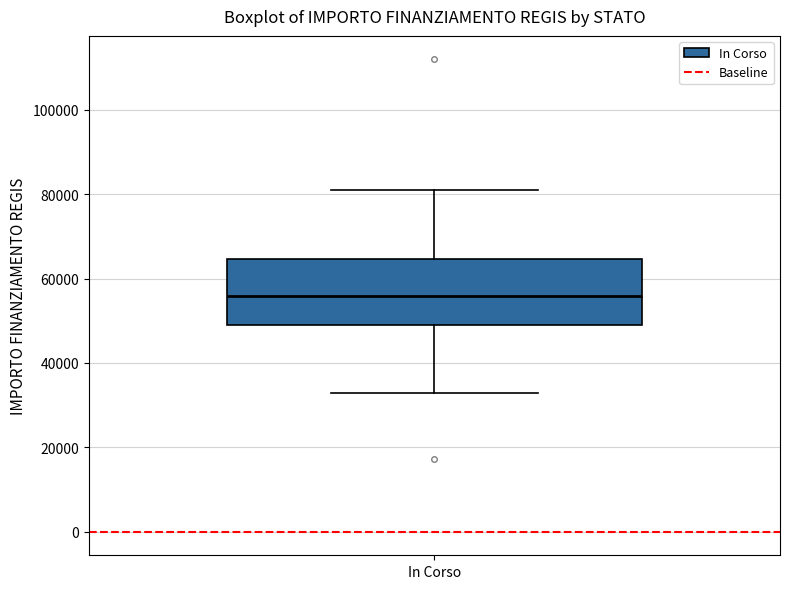

Transcribe this box plot: give where the median line is, the range the box spans, and where the two whiskers end, as read against the y-axis. The values are not printed on the chart, so give them approximately, as read against the axis.

median 56000, box 50000 to 64000, whiskers 32000 to 80000